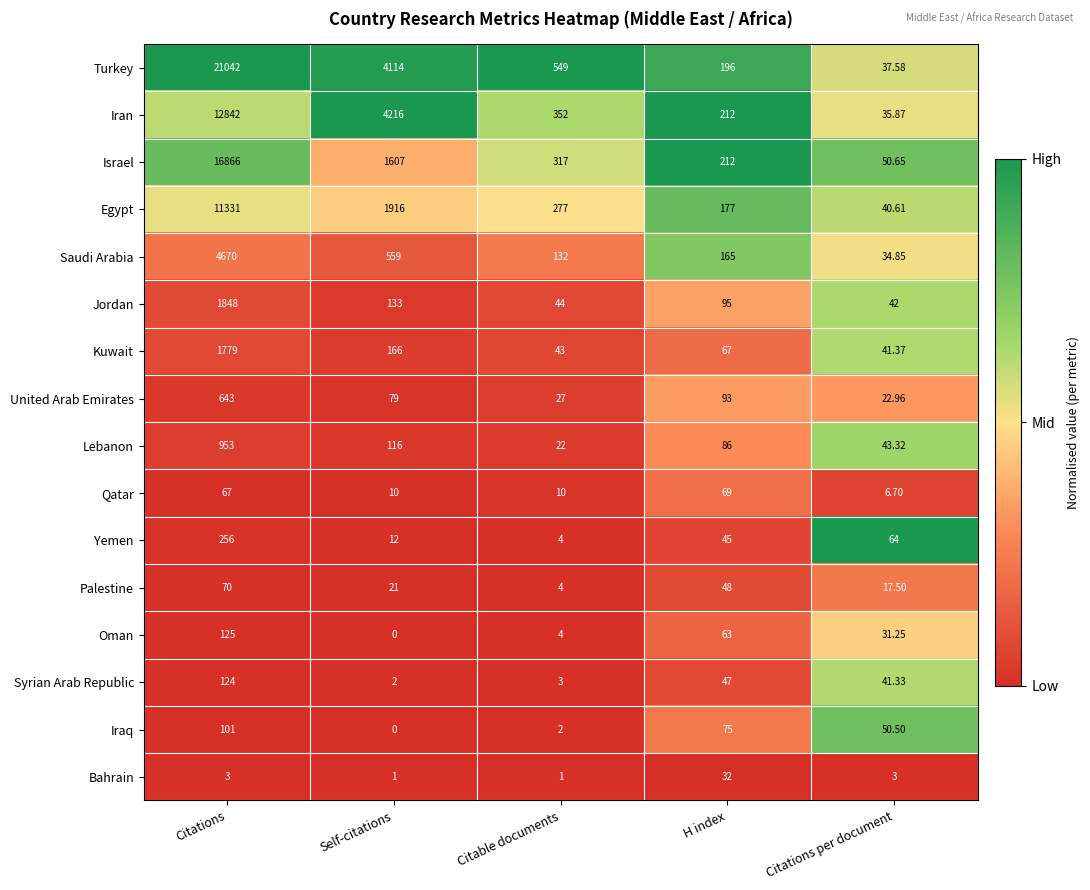

At which category is the sum across all series the highest?

Citations